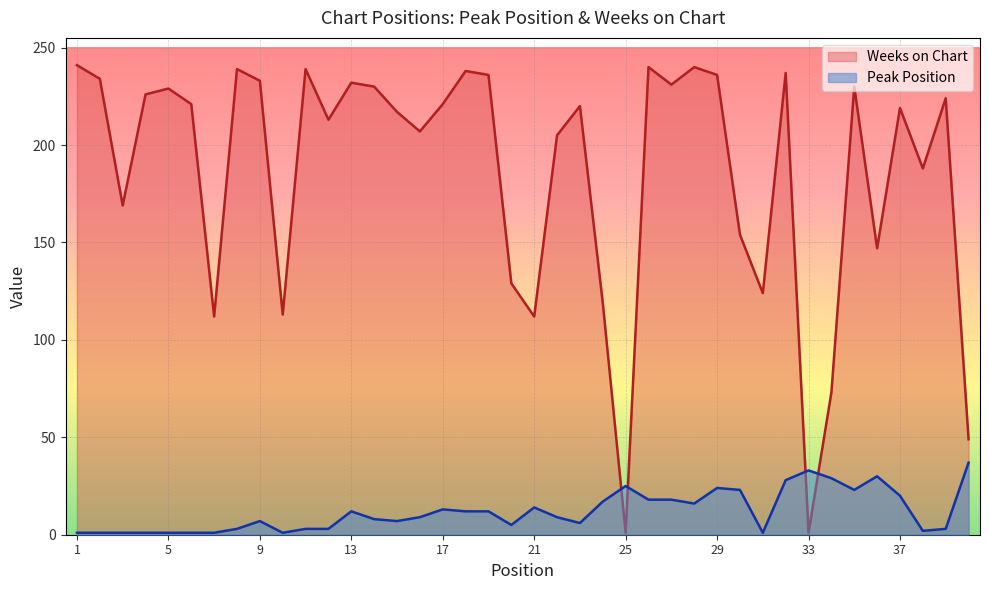

Which series ends up on top after the final intersection of Weeks on Chart and Peak Position?

Weeks on Chart